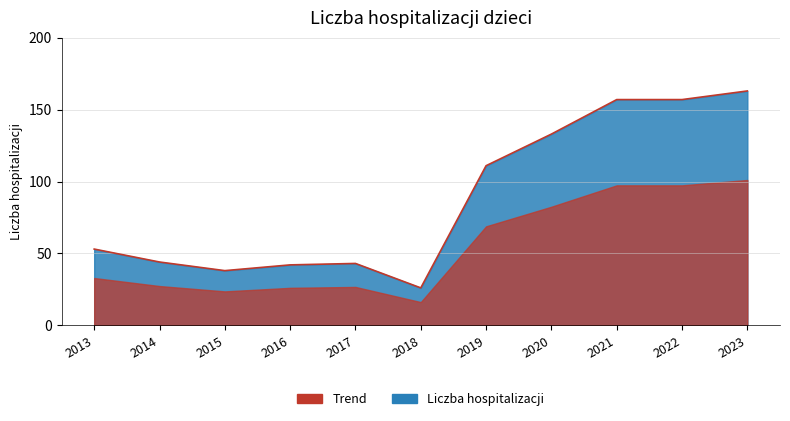

How many data points does each series have?

11